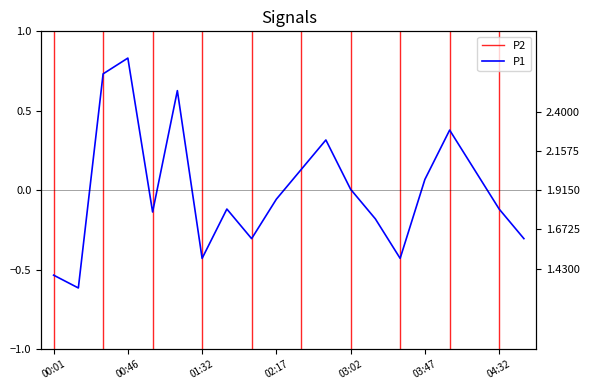

At 01:32, list the series in order from largest to smallest.

P2, P1